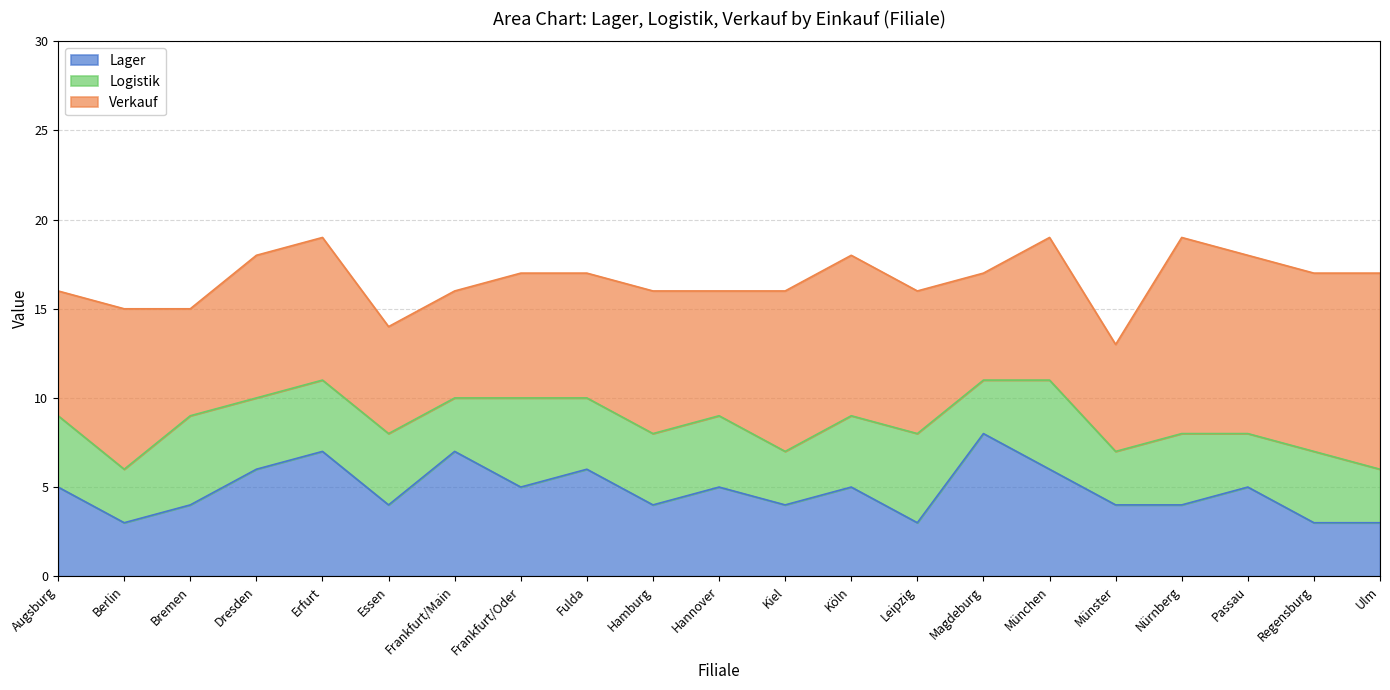

The Lager series shows 8 at Frankfurt/Oder. True or false?

False